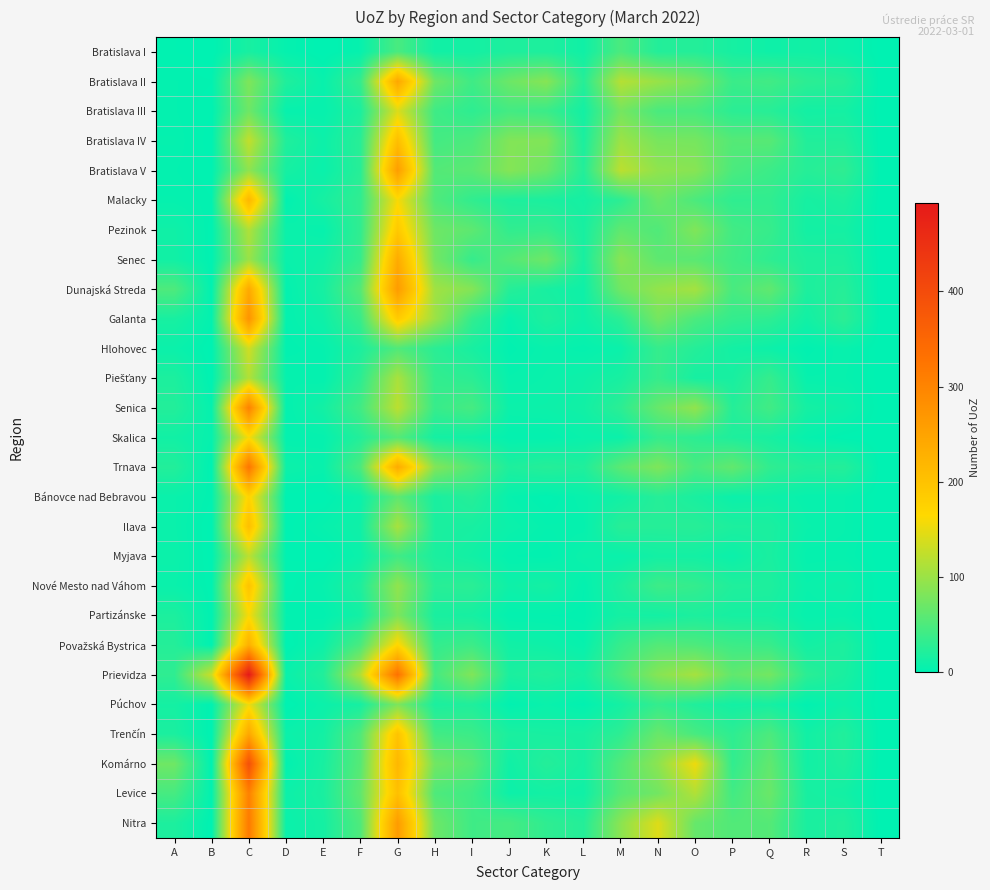

Rank the series at J from highest to lowest value.

Bratislava V, Bratislava IV, Bratislava II, Senec, Nitra, Bratislava III, Pezinok, Dunajská Streda, Bratislava I, Malacky, Trnava, Prievidza, Trenčín, Považská Bystrica, Komárno, Nové Mesto nad Váhom, Levice, Senica, Ilava, Galanta, Piešťany, Bánovce nad Bebravou, Skalica, Myjava, Partizánske, Hlohovec, Púchov